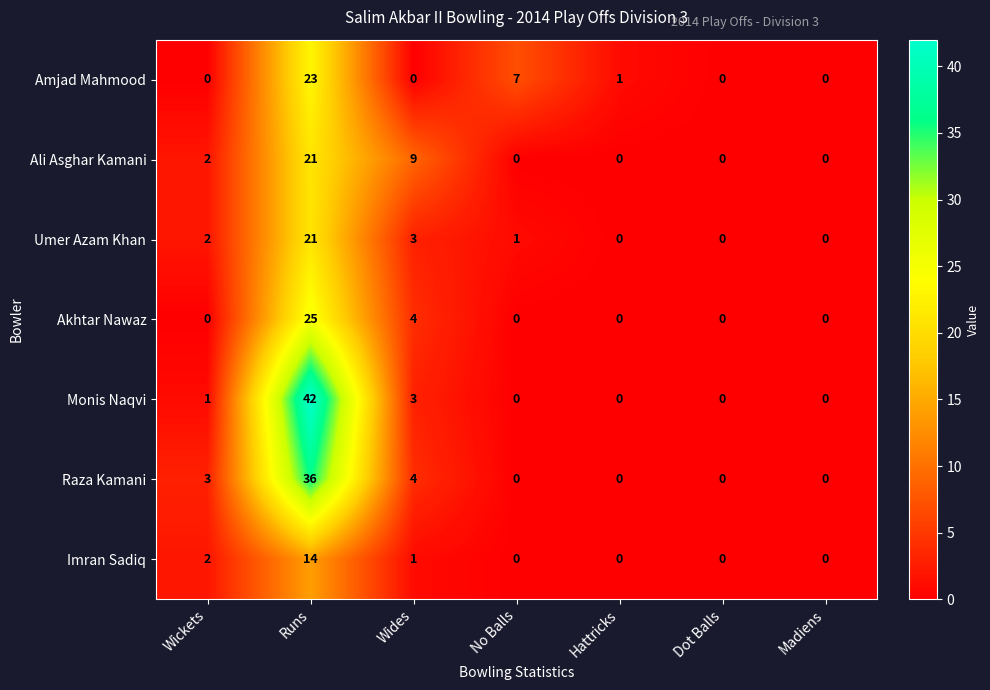

What is the difference between the maximum and second lowest values in the Imran Sadiq series?

14